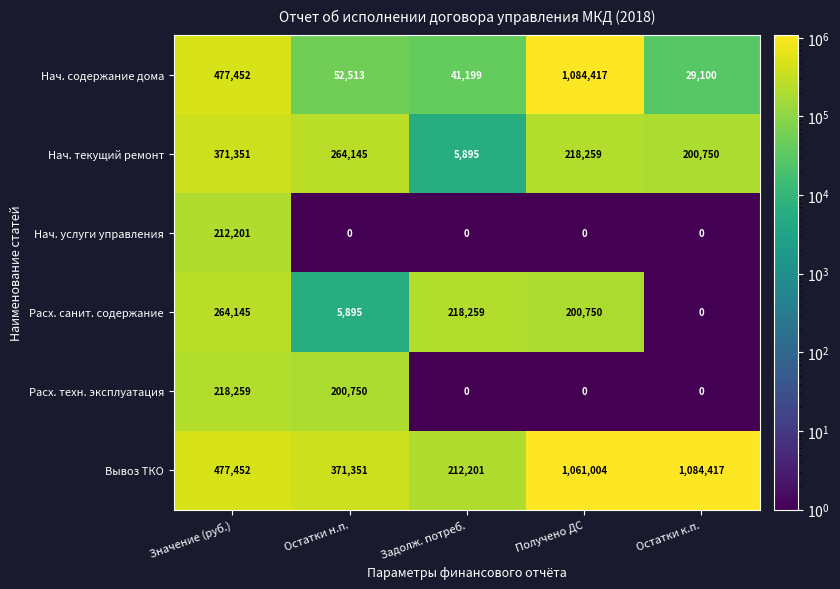

What is the lowest value of the Нач. содержание дома series?

29100